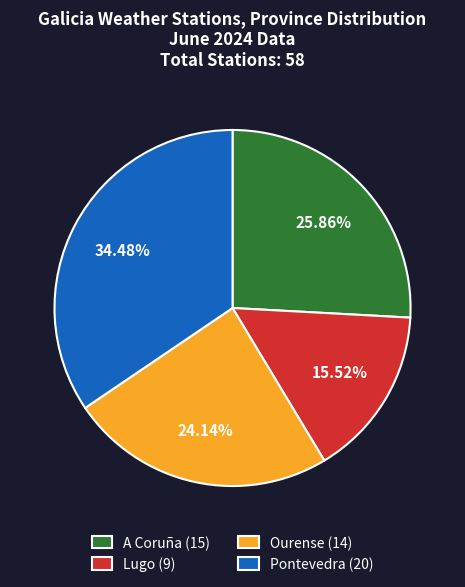

Between Ourense (14) and A Coruña (15), which is larger?

A Coruña (15)